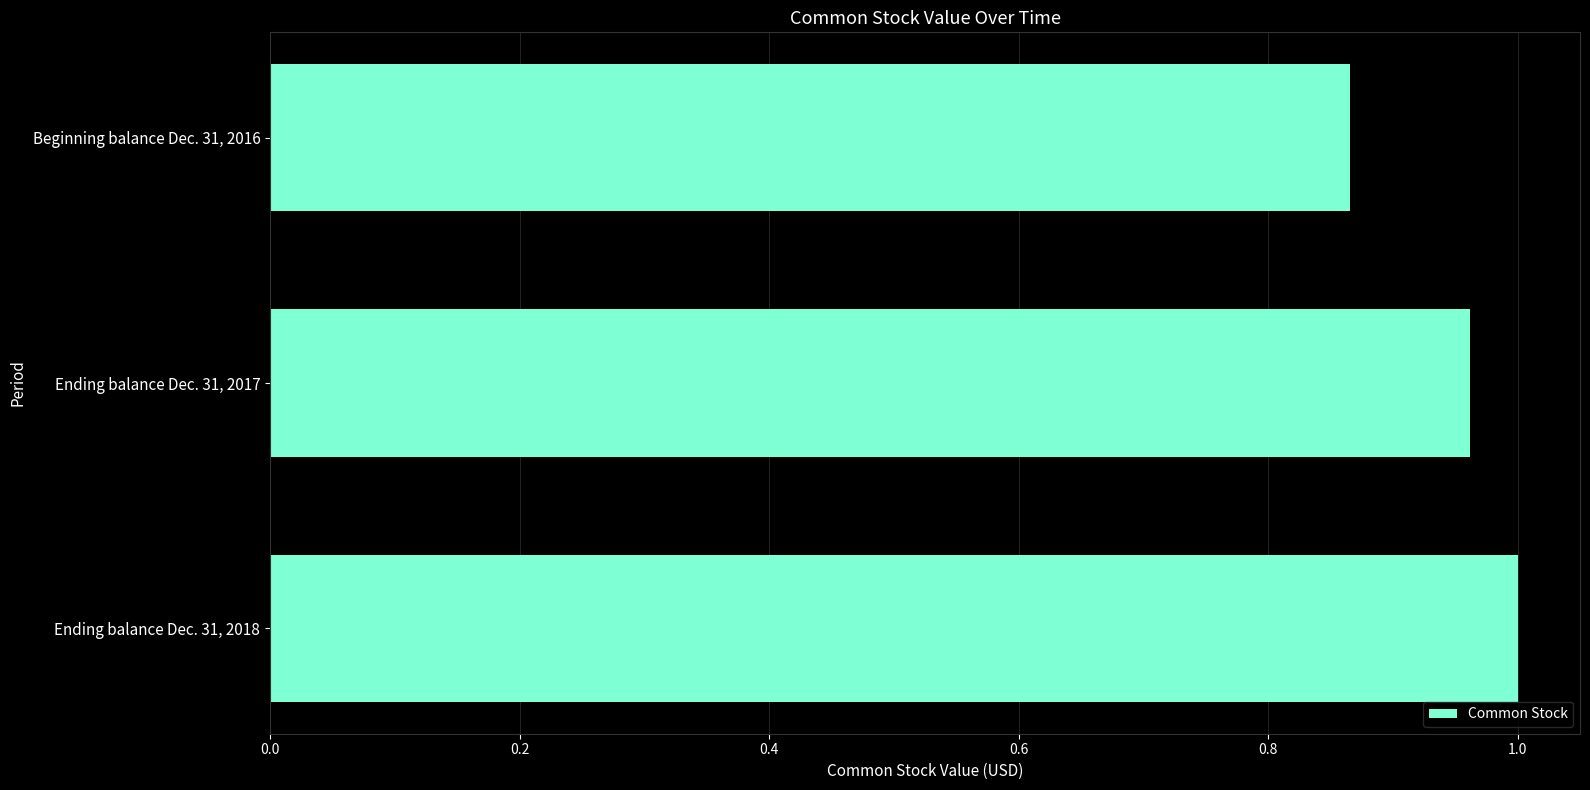

What is the sum of all values?

2.8